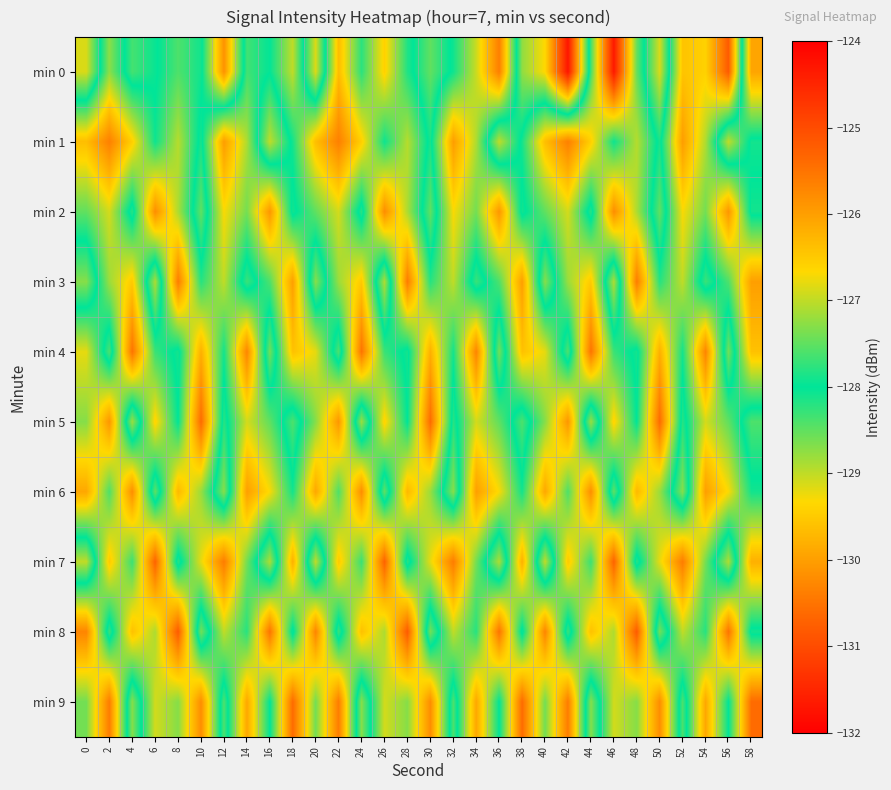

Which series has the largest range (max minus min)?

min 0